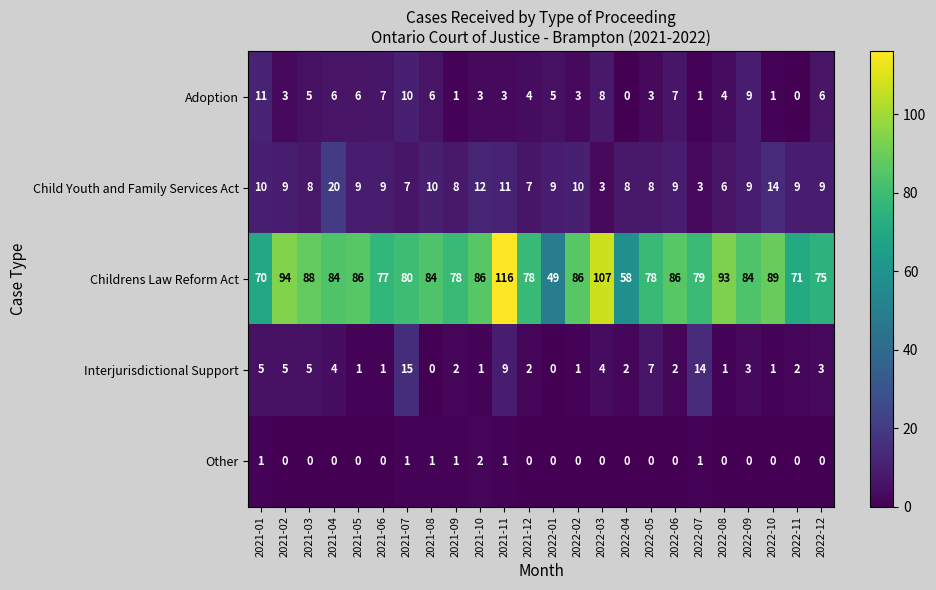

Which series has the widest spread of values?

Childrens Law Reform Act